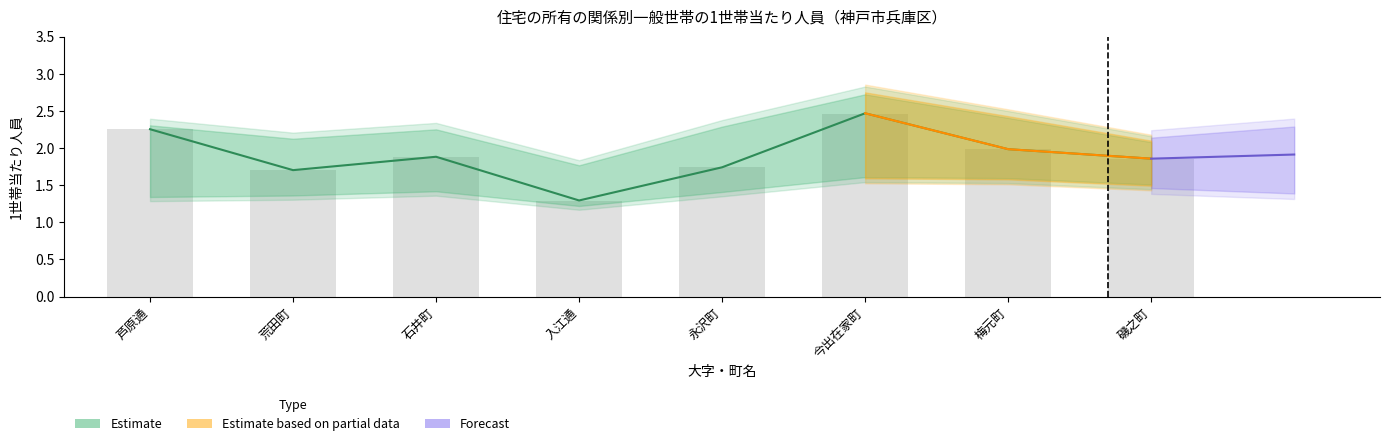

At which category does the chart reach its peak across all series?

今出在家町